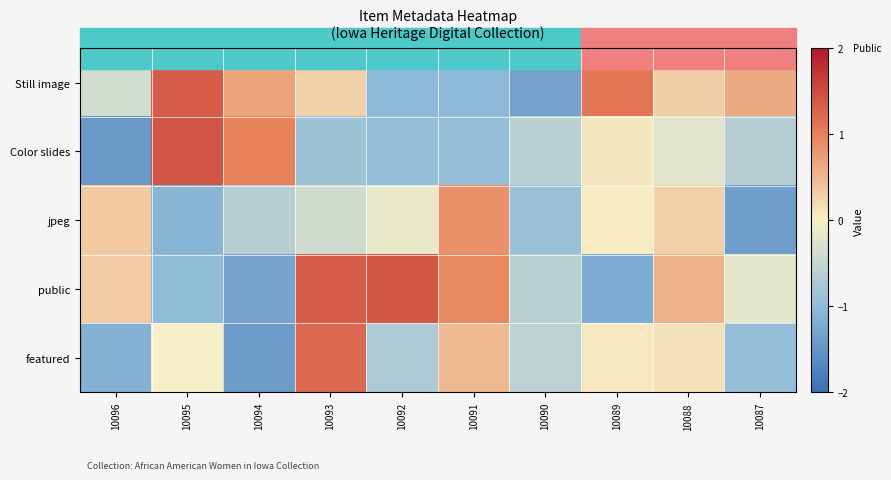

At which category is the sum across all series the highest?

10093